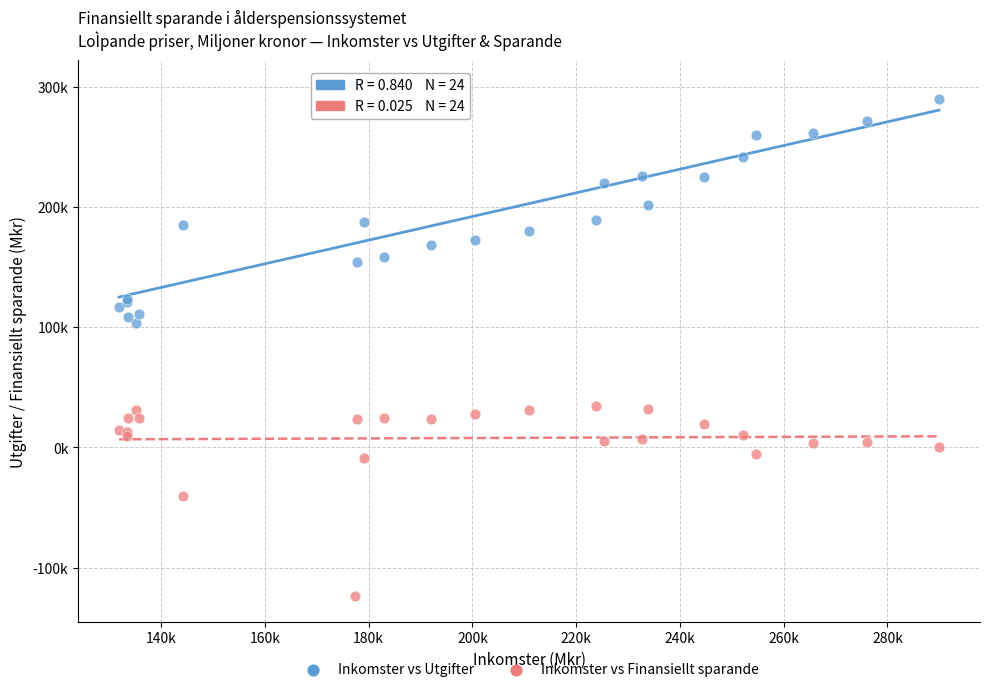

Which series reaches the maximum Y coordinate?

Inkomster vs Utgifter